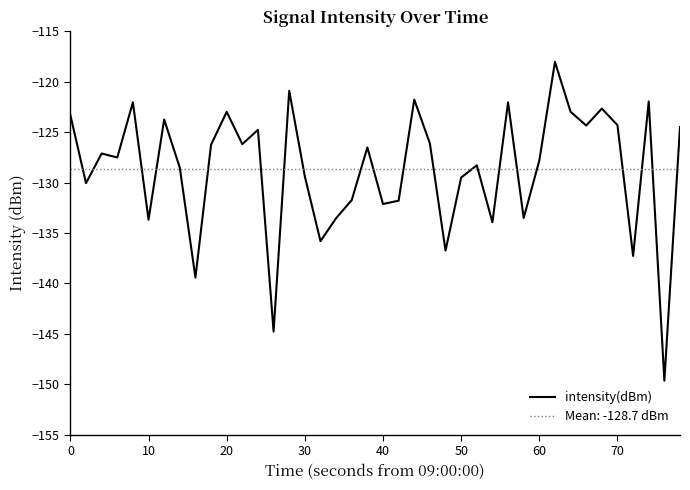

Is it true that intensity(dBm) equals -163.6 at 70?

False